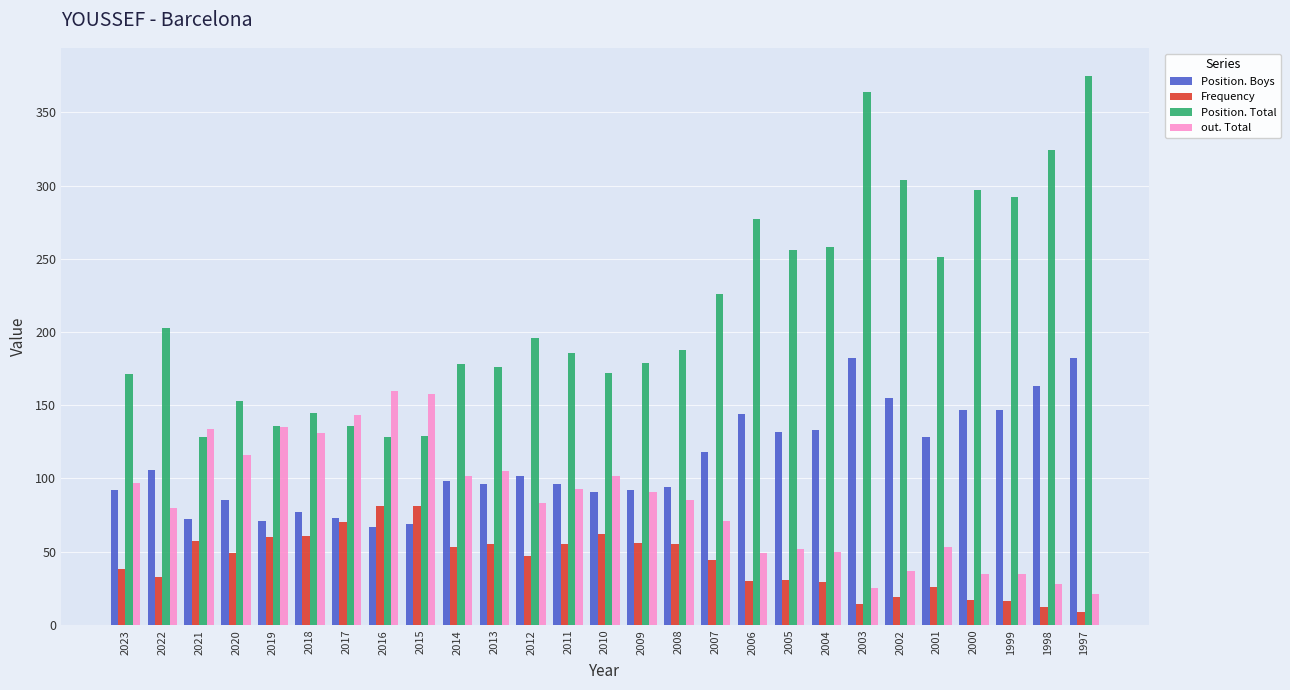

What is the maximum value shown in the chart?

375